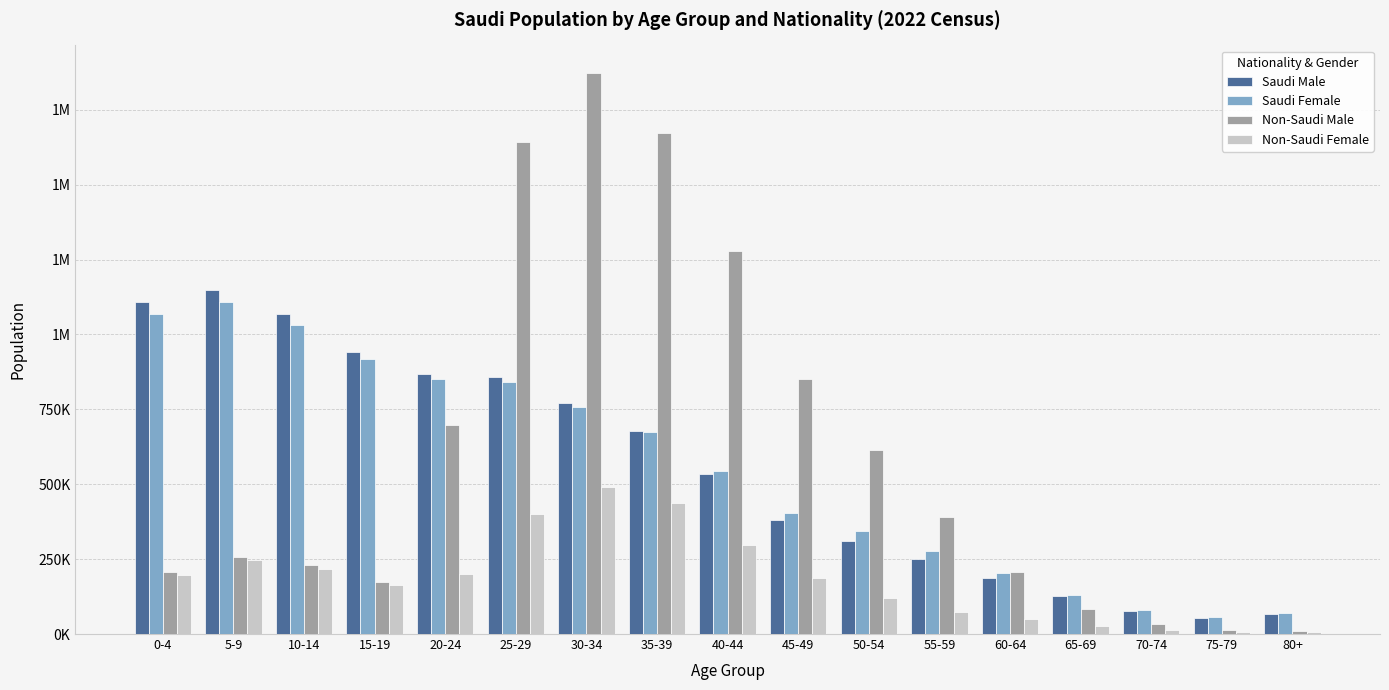

The value of Non-Saudi Male at 40-44 is 269623. True or false?

False